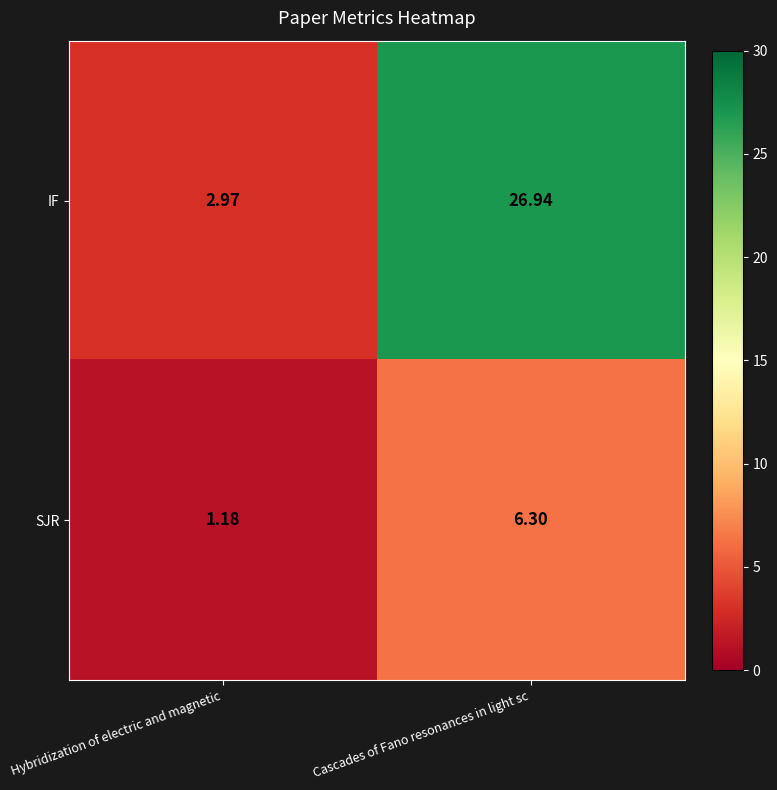

What is the maximum value shown in the chart?

26.9